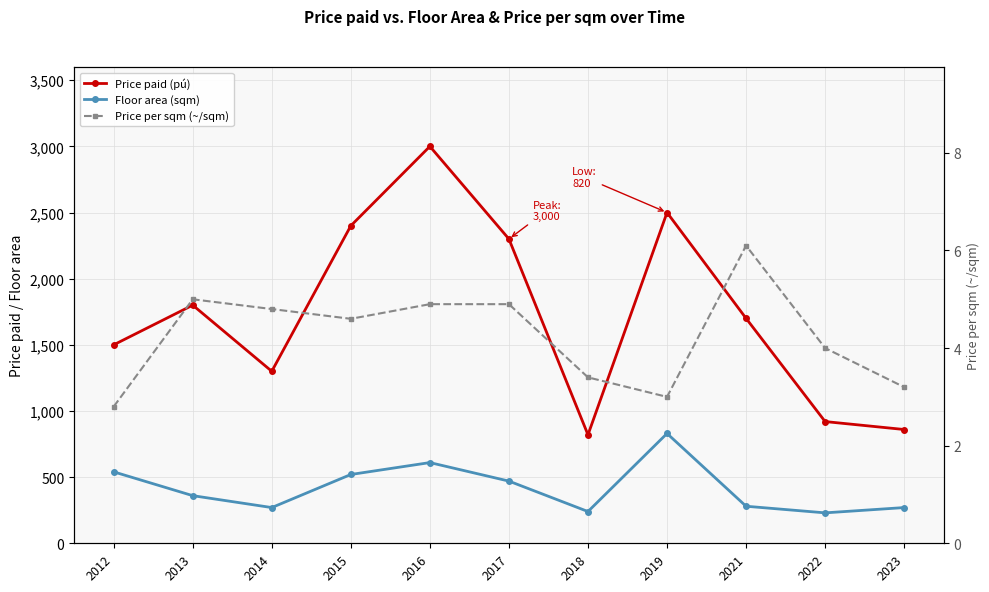

Where is the first local minimum for Price per sqm (~/sqm)?

2015